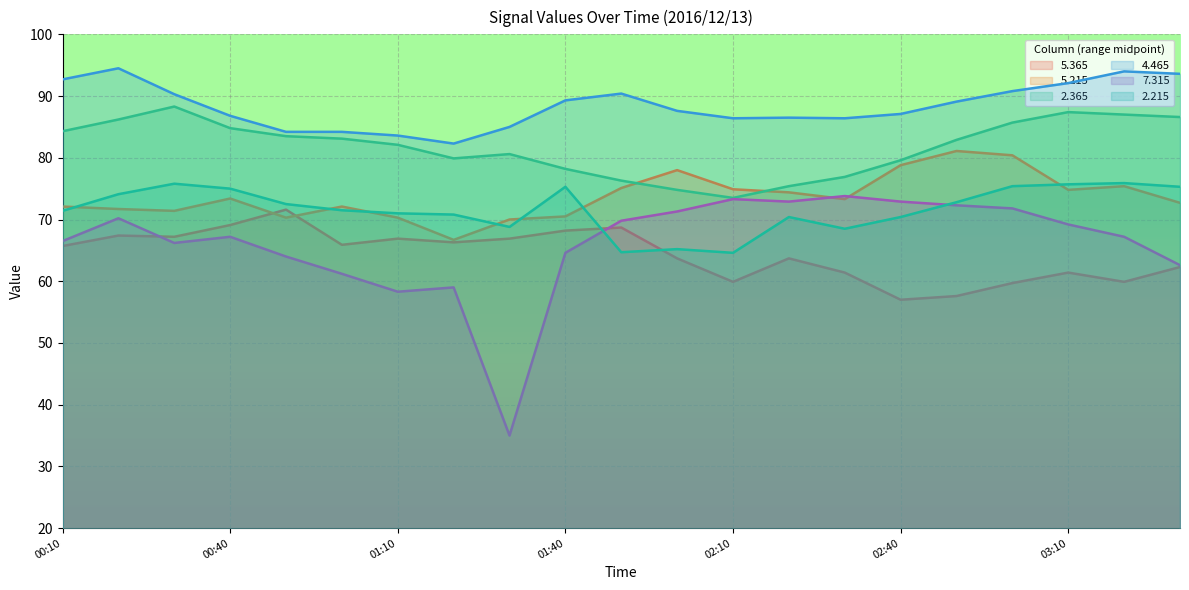

Where is the first local maximum for   7.315?

00:20